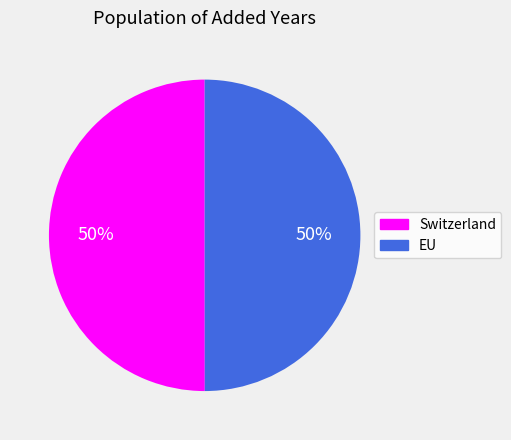

To the nearest percent, what is the combined percentage of EU and Switzerland?

100%